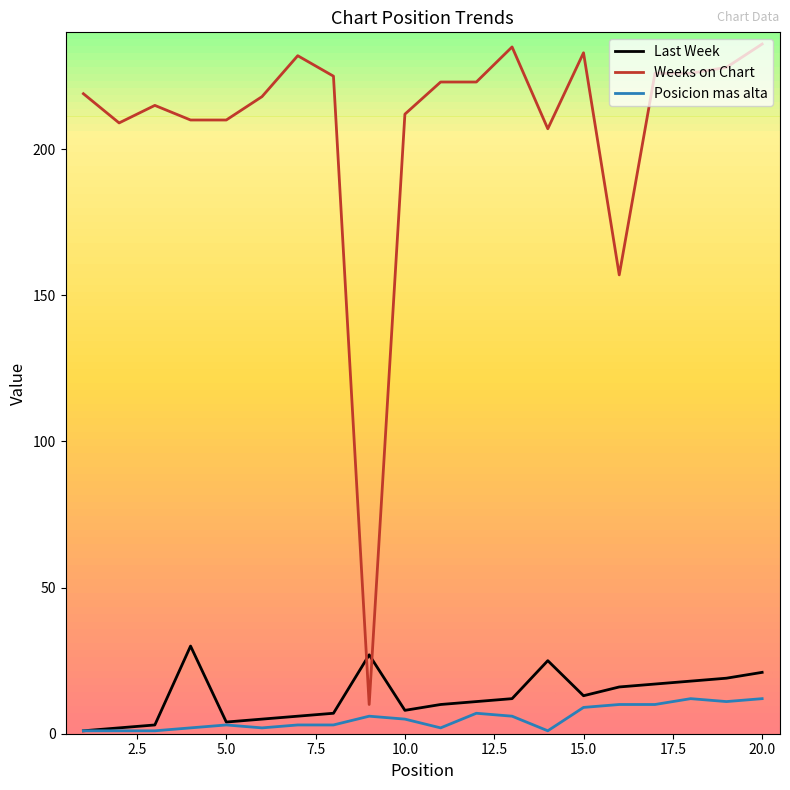

What is the minimum value for Weeks on Chart?

10